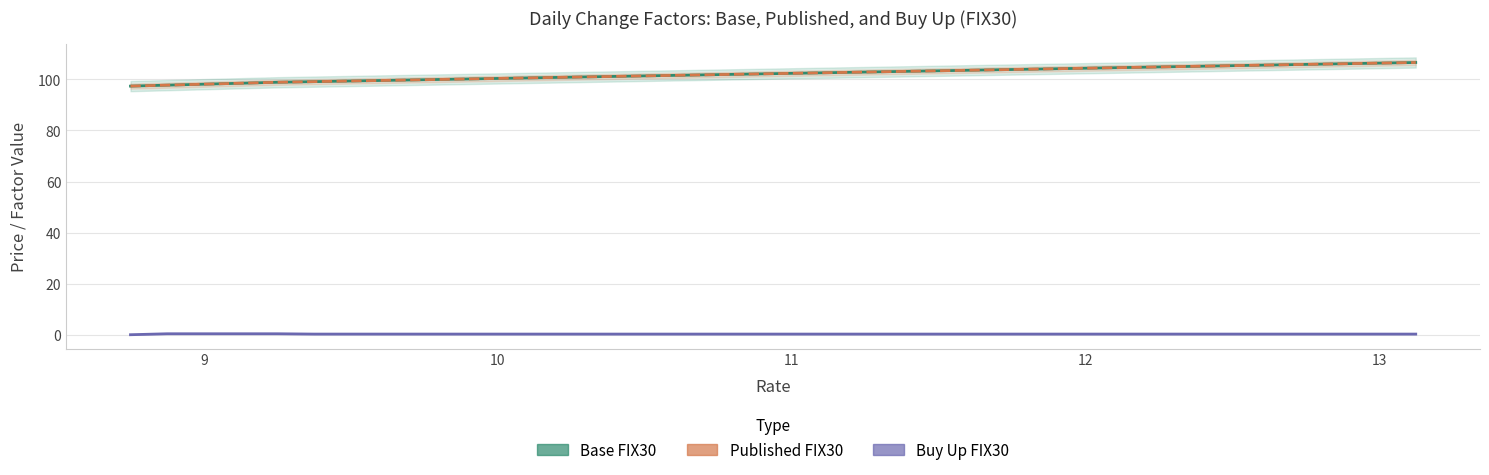

True or false: Buy Up FIX30 and Published FIX30 cross at least once.

False